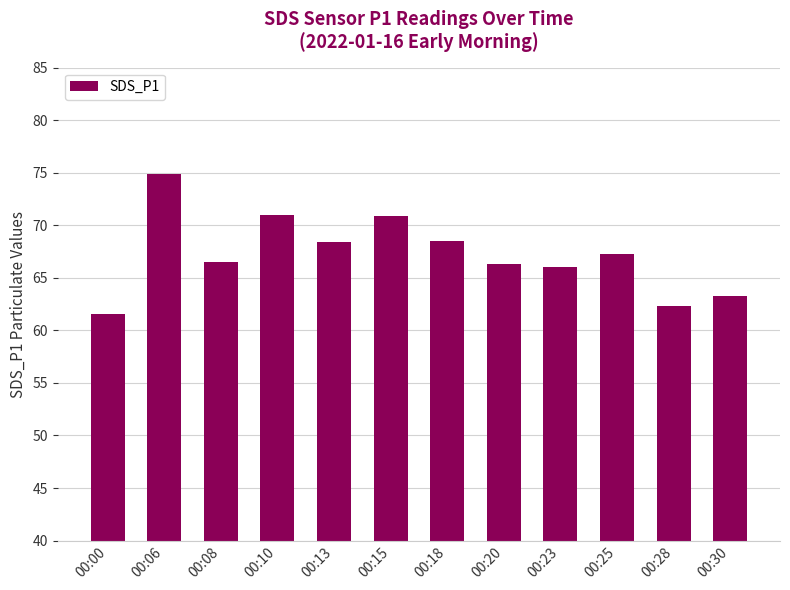

Read the value at 00:13.

68.4